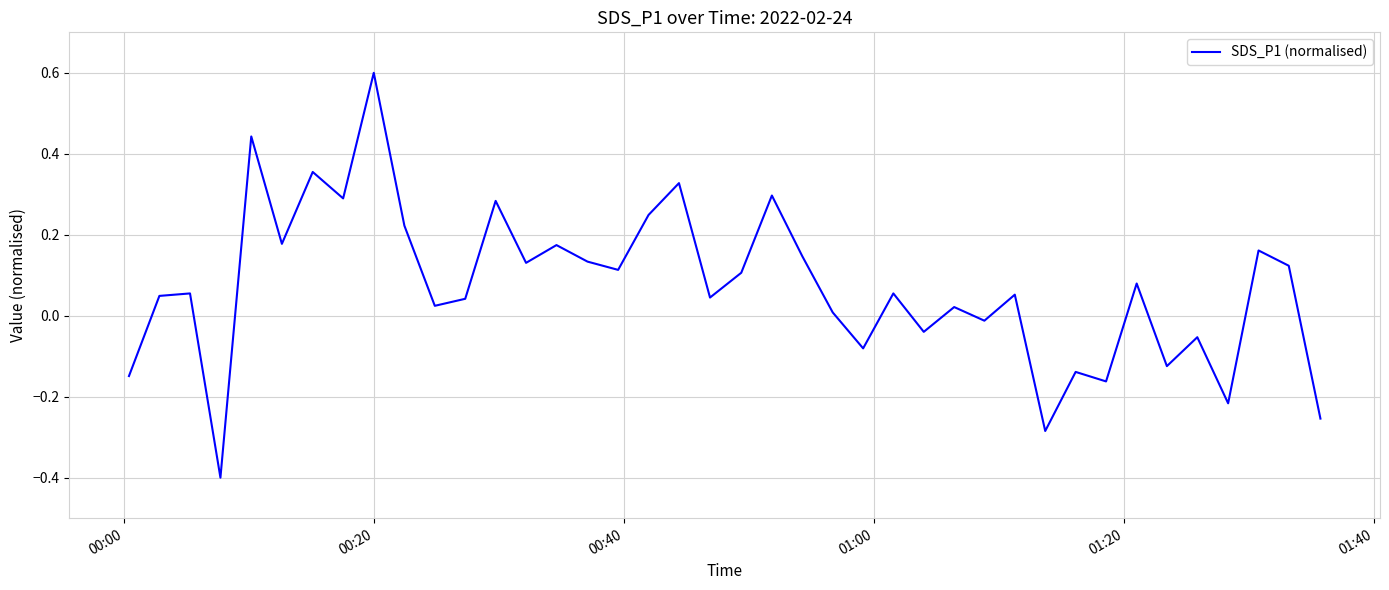

What is the difference between the maximum and minimum values?

1.0